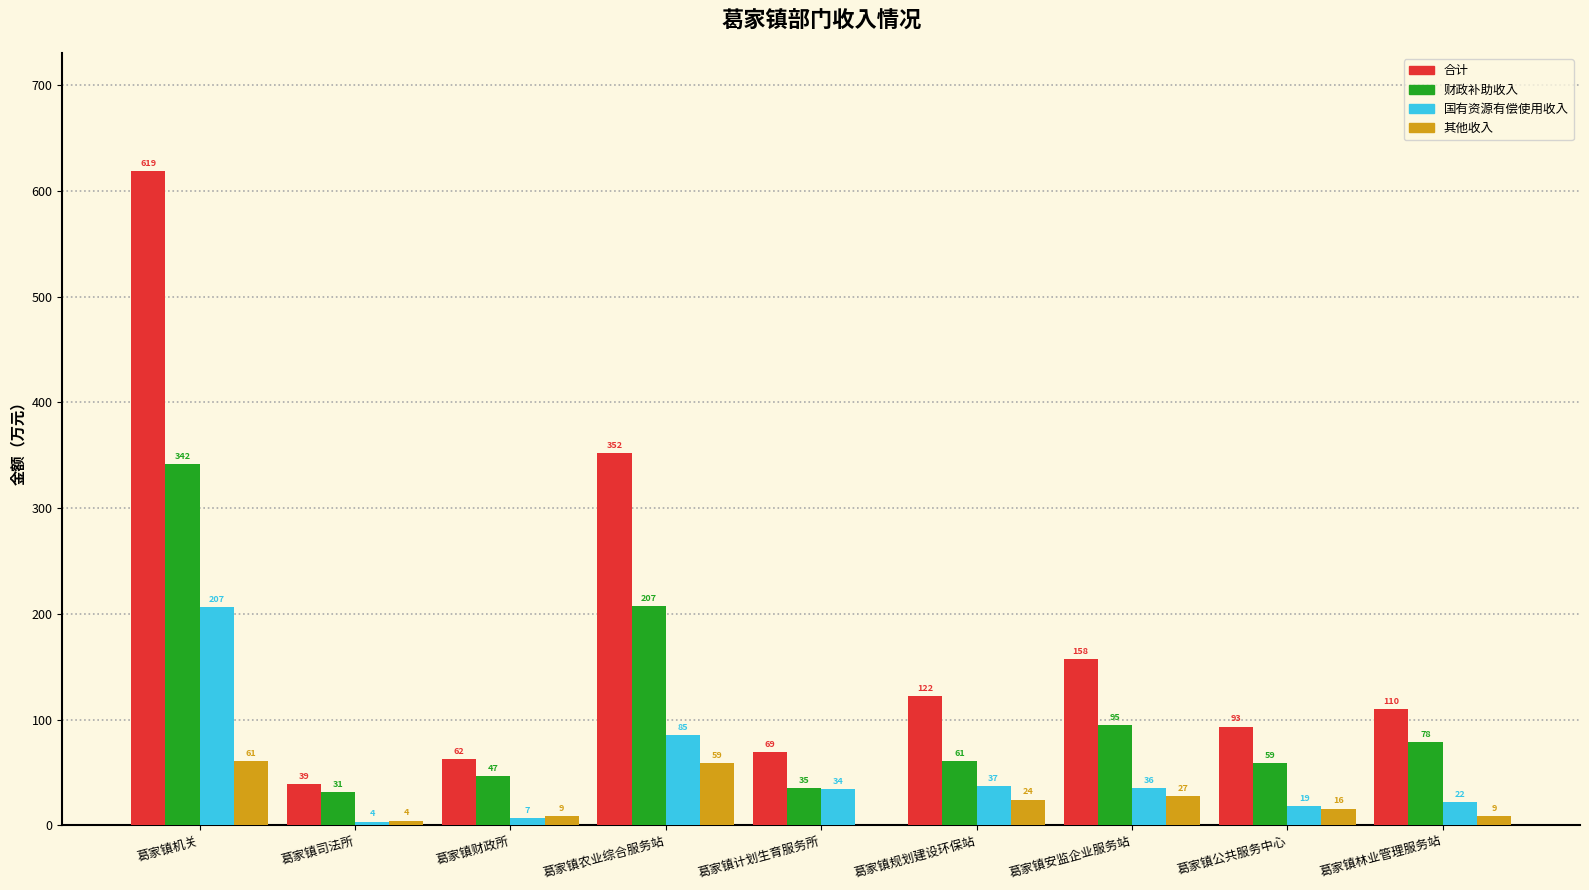

What is the maximum value for 国有资源有偿使用收入?

206.7